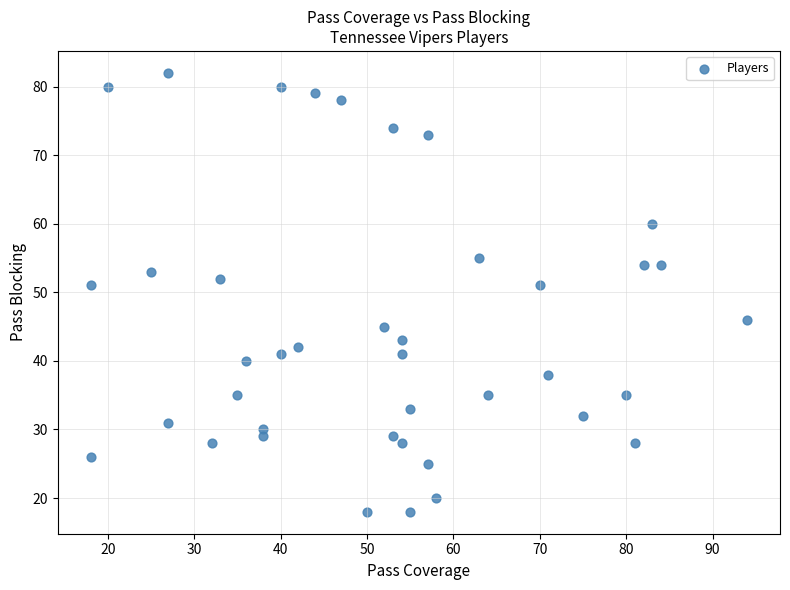

What is the range of X values (max minus min)?

76